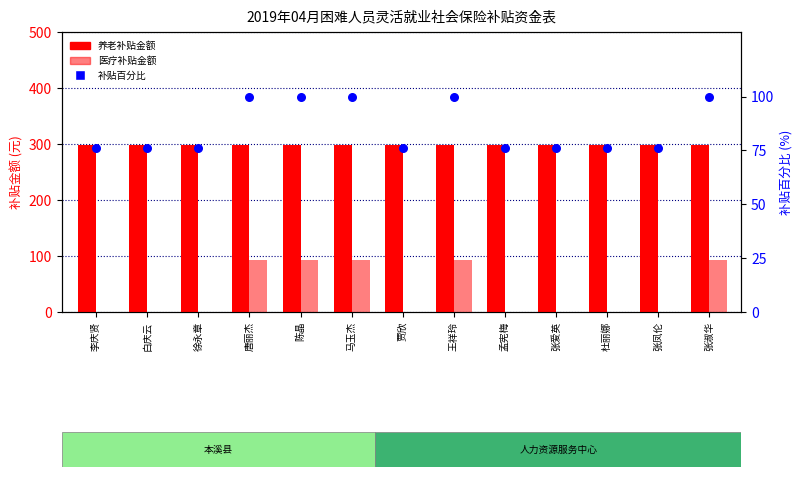

What is the total value across all series at 马玉杰?

491.4